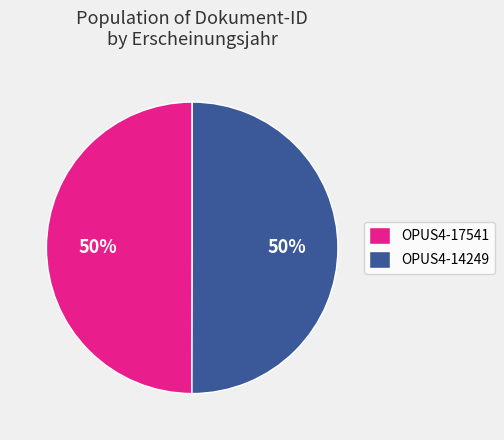

To the nearest percent, what is the combined percentage of OPUS4-14249 and OPUS4-17541?

100%